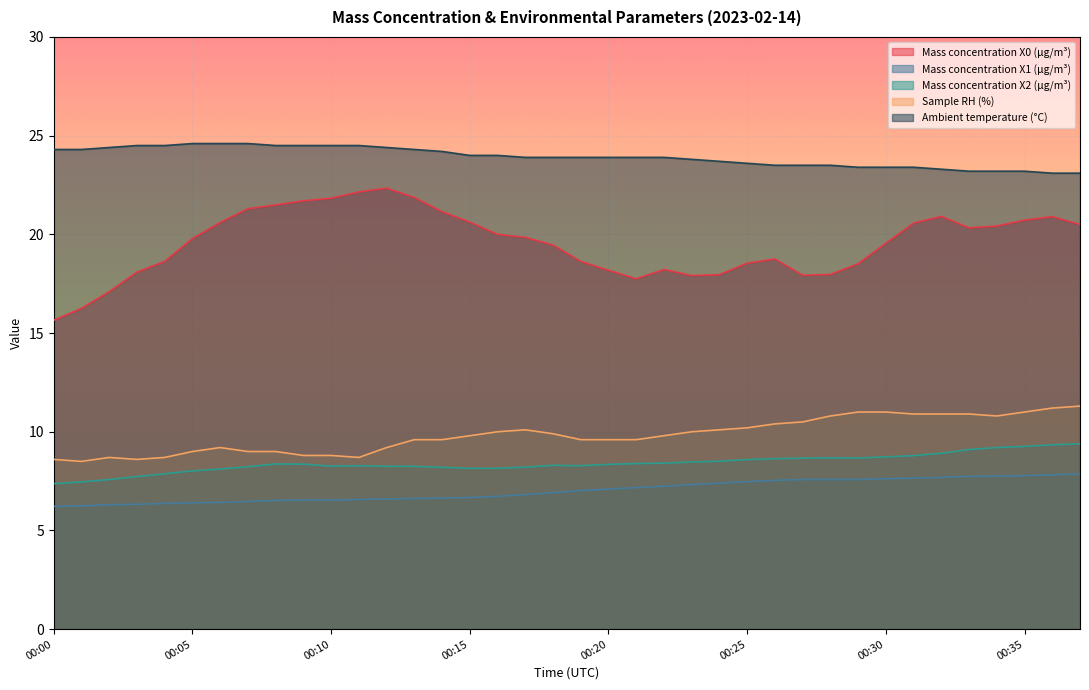

Which series changed the most between 00:00 and 00:09?

Mass concentration X0 (μg/m³)